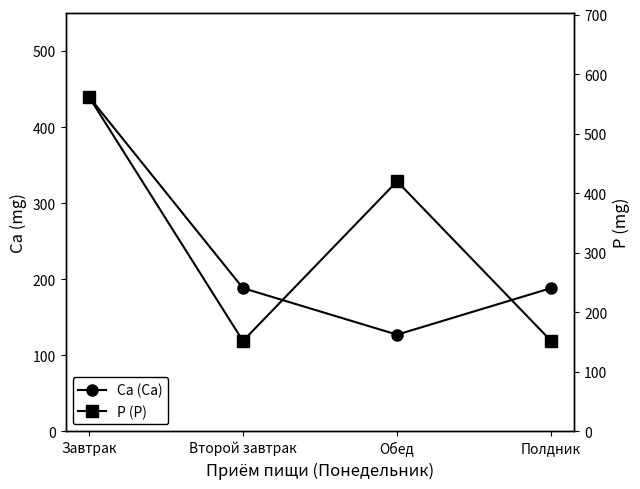

Where do P (Р) and Ca (Са) first cross each other?

Завтрак and Второй завтрак